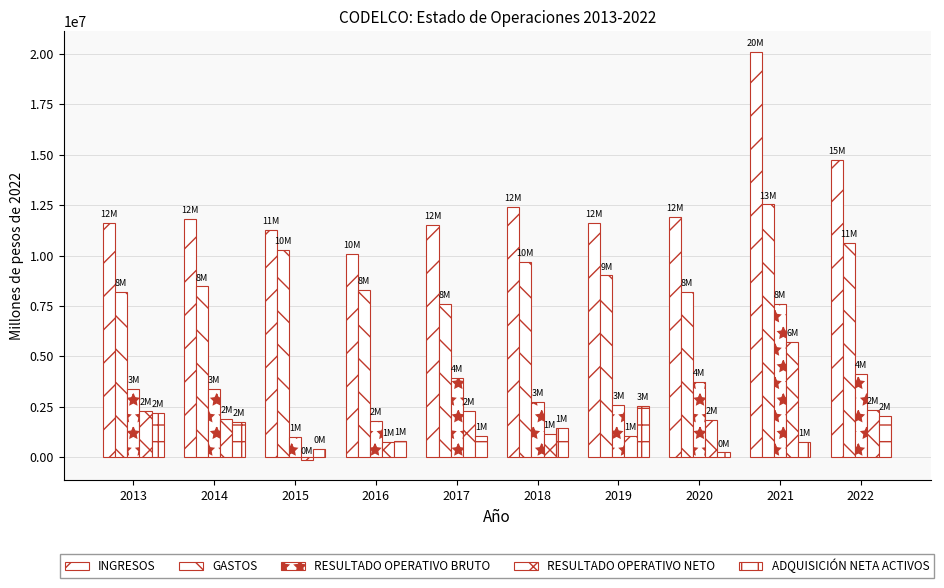

Which series has the largest range (max minus min)?

INGRESOS